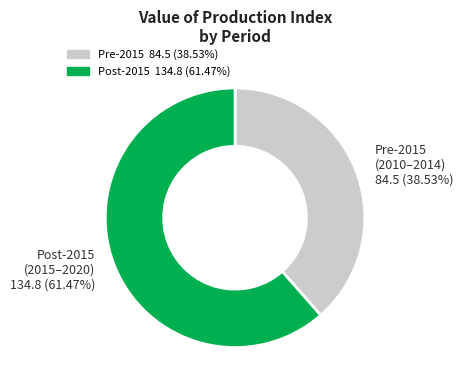

Is there a majority slice in this chart?

Yes